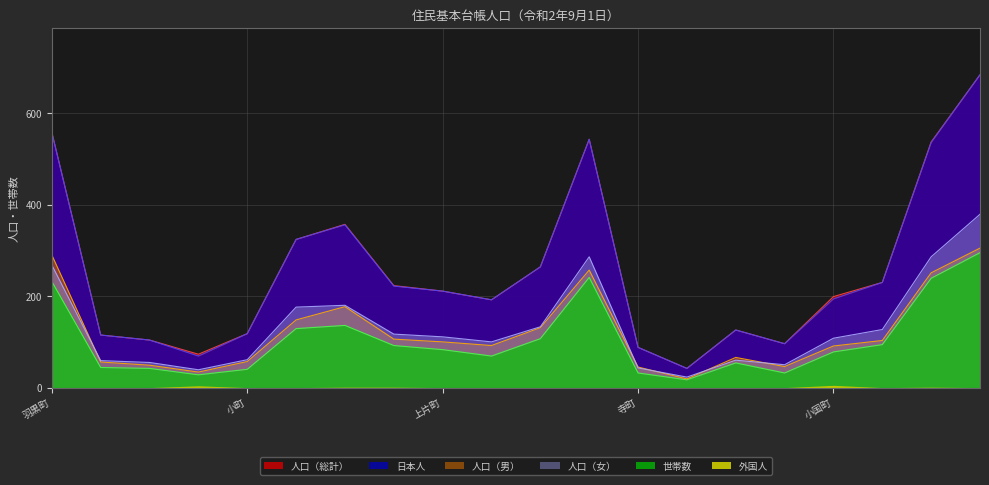

Where is the first local maximum for 世帯数?

久保多町